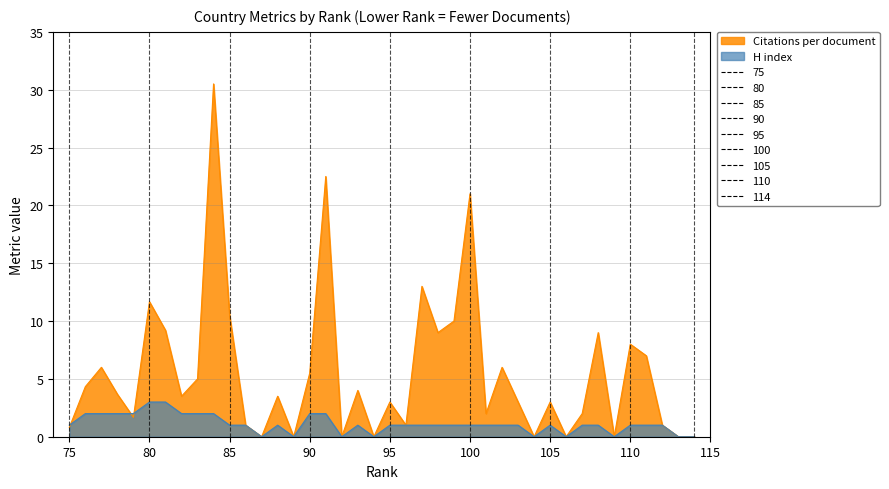

How many intersections are there between Citations per document and H index?

3